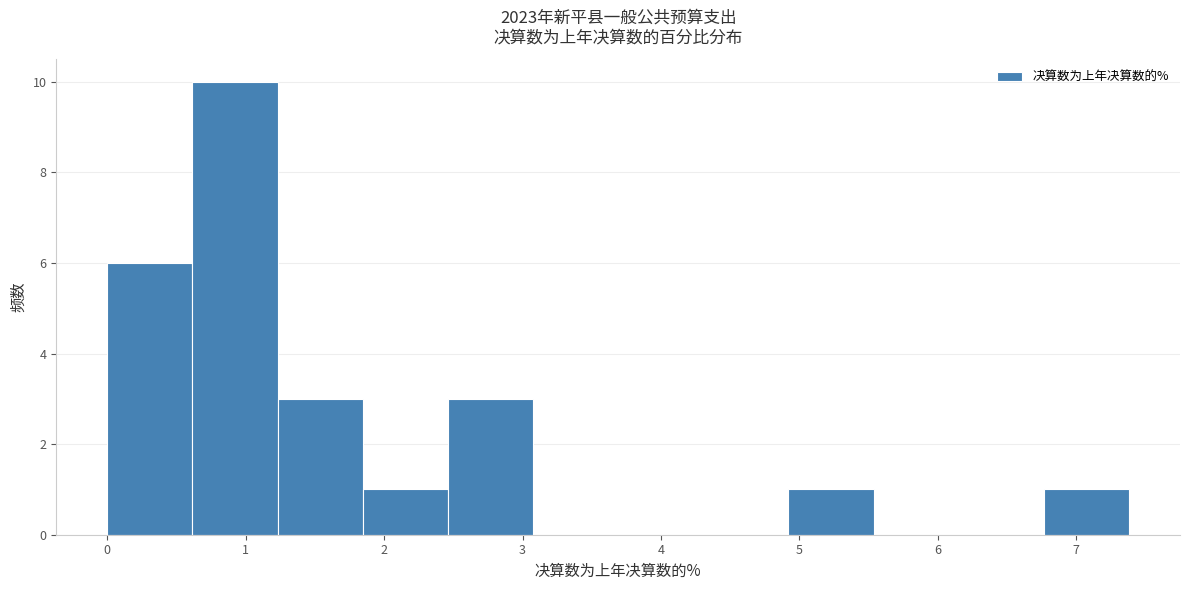

What is the height of the bar covering 2.5 to 3.1 on the x-axis? Neither the bar edges nor the heights are printed on the chart, so give them approximately, as read against the axes.

3